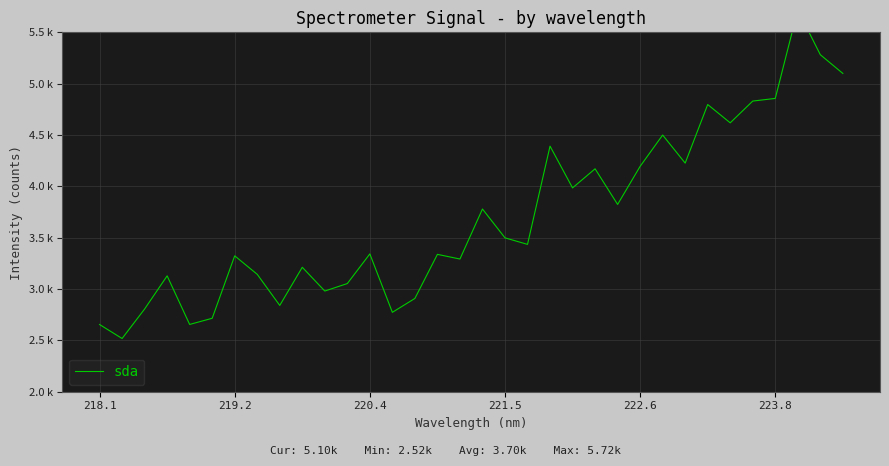

What value does the data have at 22?

4171.0